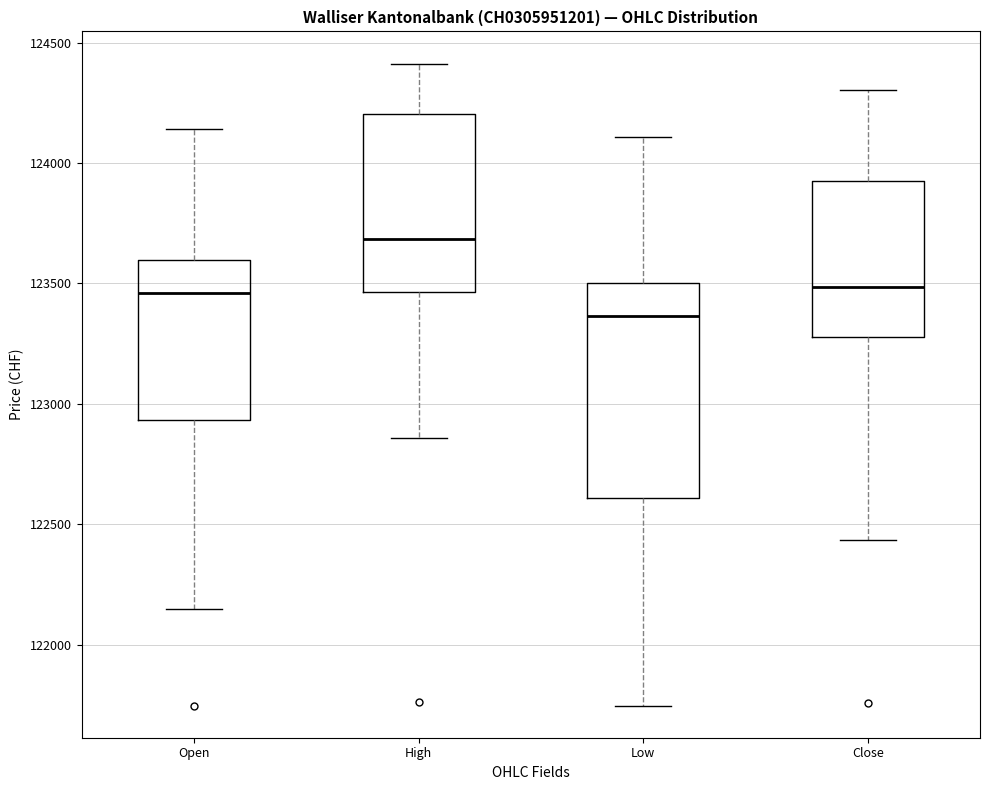

Where does the upper whisker of the box for High end on the y-axis? The values are not printed on the chart, so give them approximately, as read against the axis.

124400